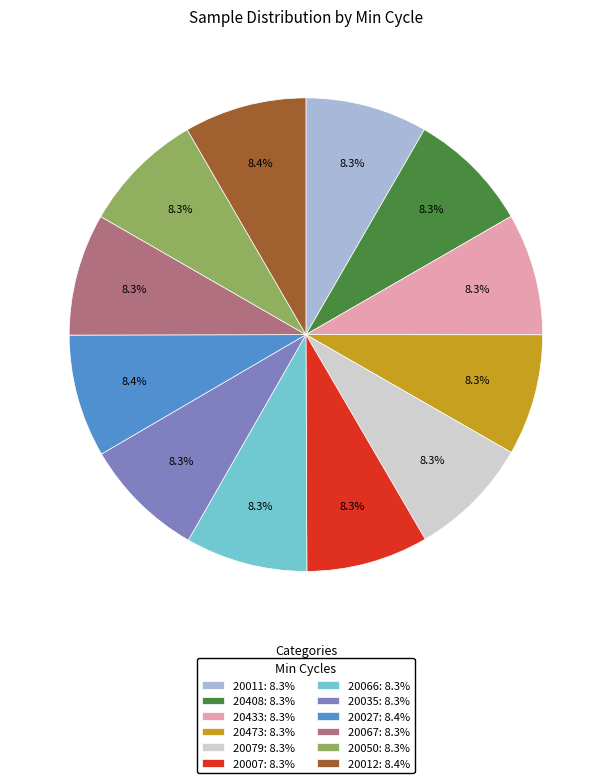

True or false: 20066 accounts for 1% of the total.

False